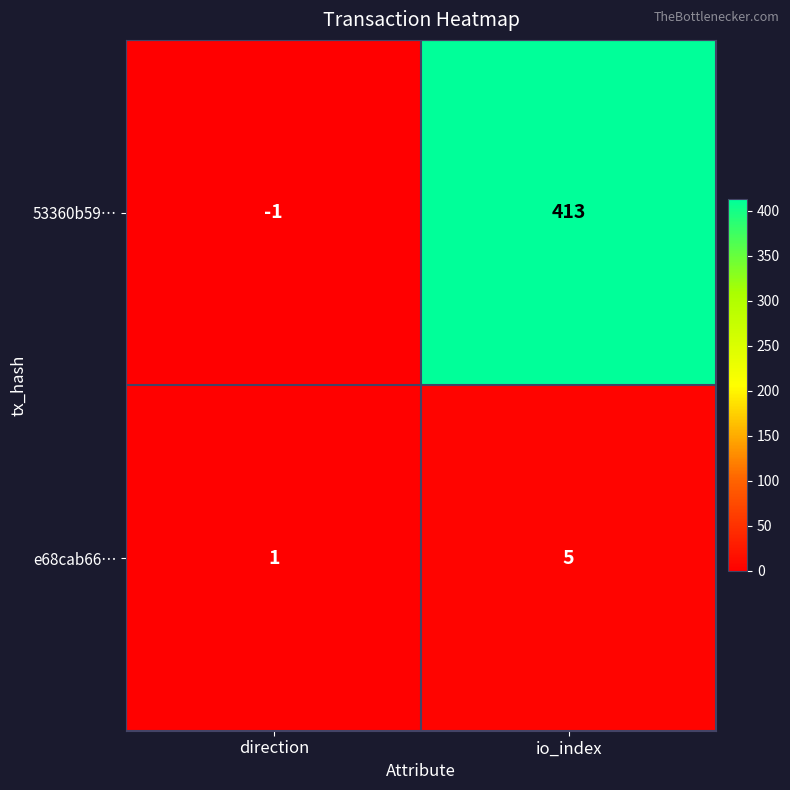

Reading left to right, list all the values displayed in this chart.

53360b59…: direction=-1	io_index=413
e68cab66…: direction=1	io_index=5